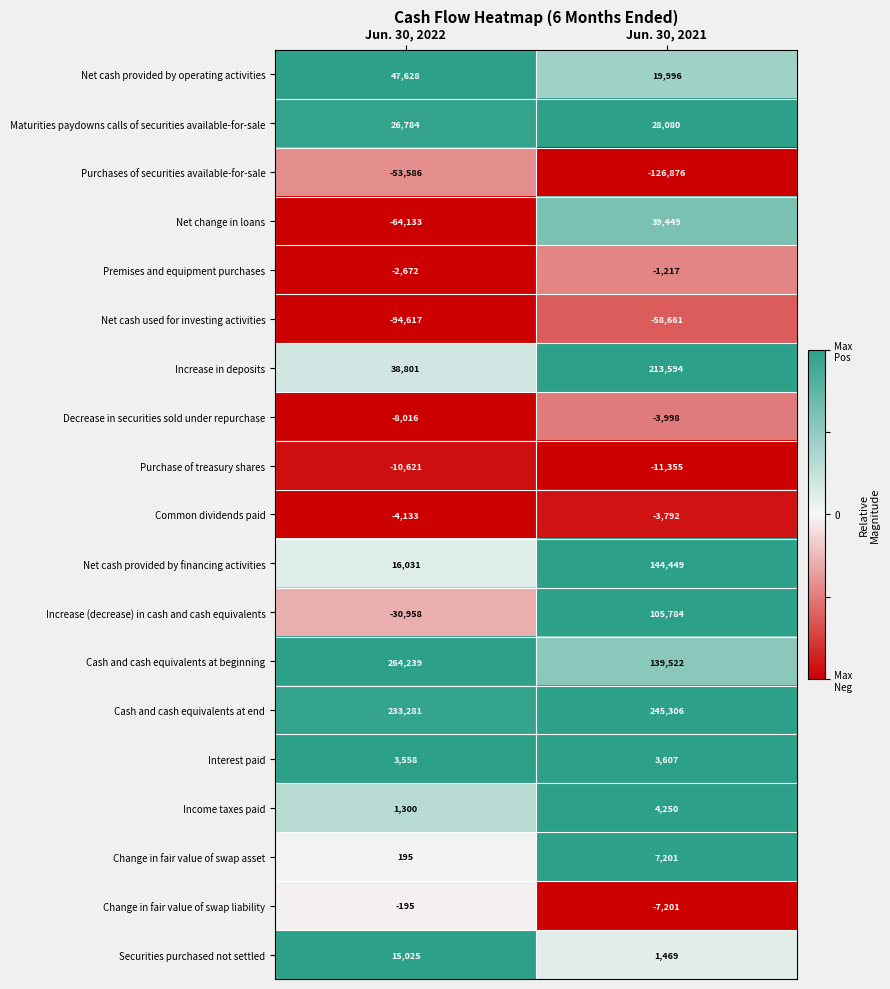

Is it true that Net change in loans equals -64133 at Jun. 30, 2022?

True